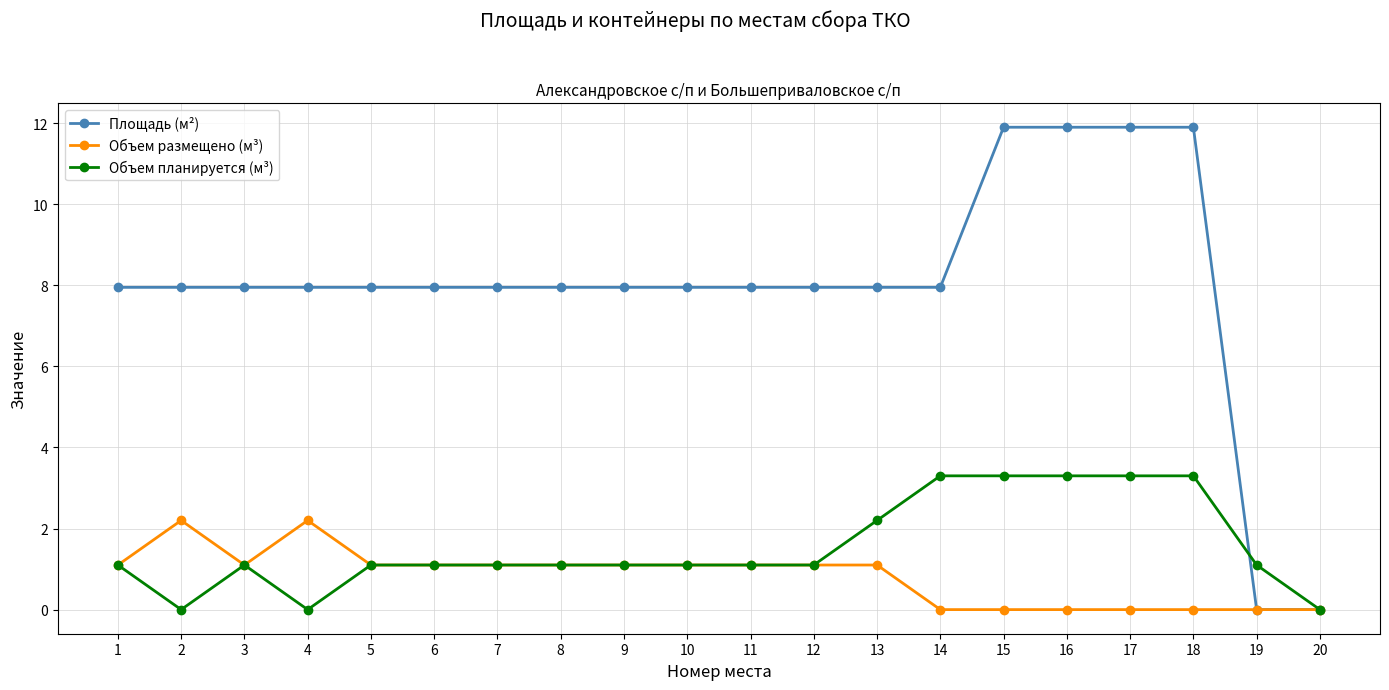

How many values in the Площадь (м²) series are below 7?

2